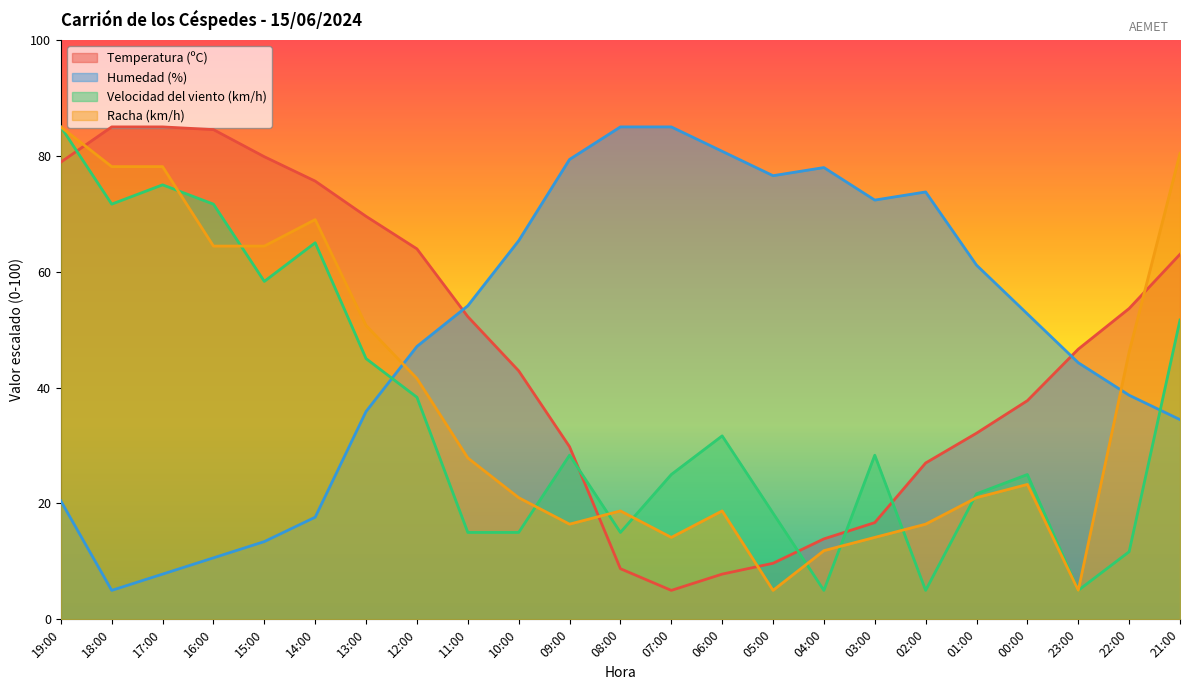

True or false: Velocidad del viento (km/h) and Temperatura (ºC) intersect in this chart.

True